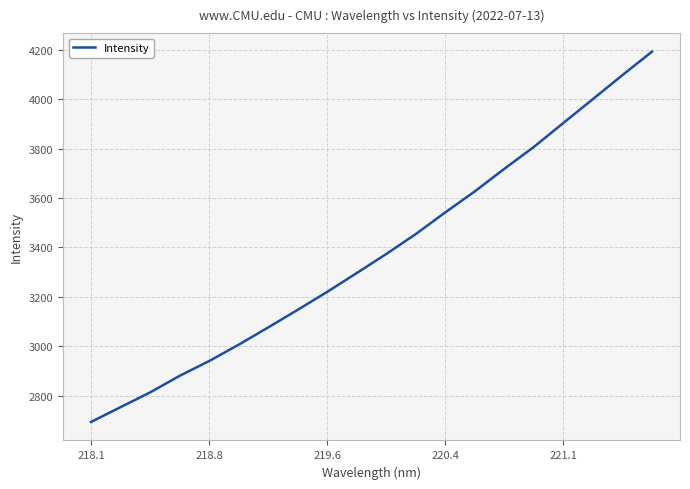

What is the greatest value displayed?

4192.0